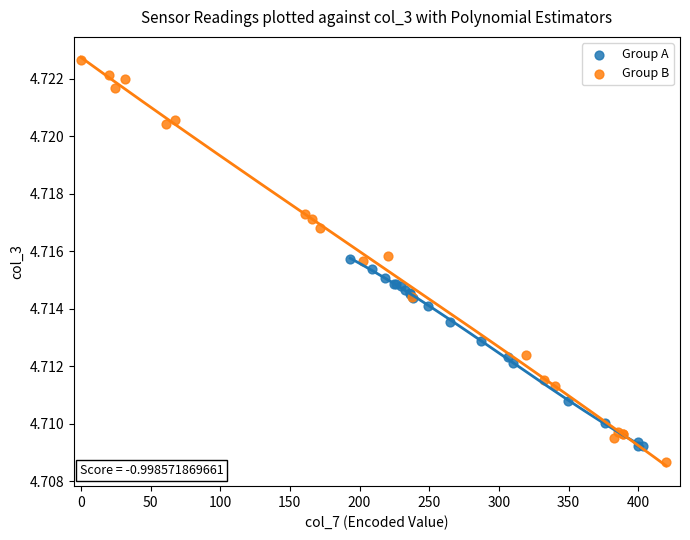

Which series has the widest spread of Y values?

Group B